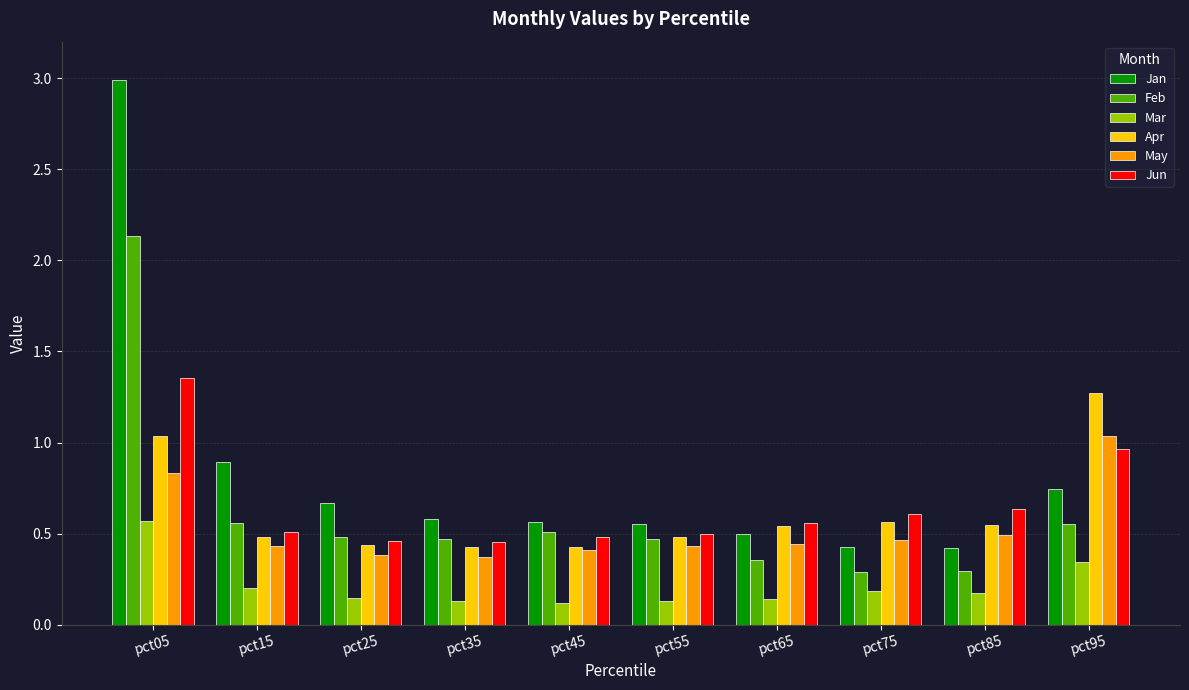

Are the bars grouped side by side (vs. stacked)?

Yes